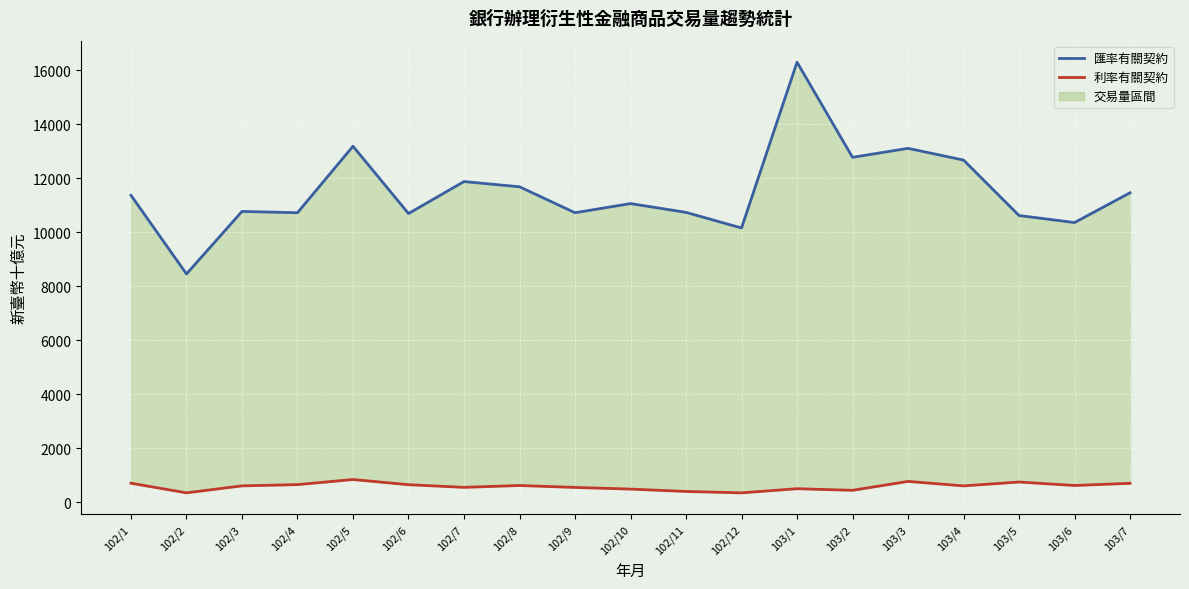

True or false: 匯率有關契約 has a value of 5097.1 at 103/6.

False